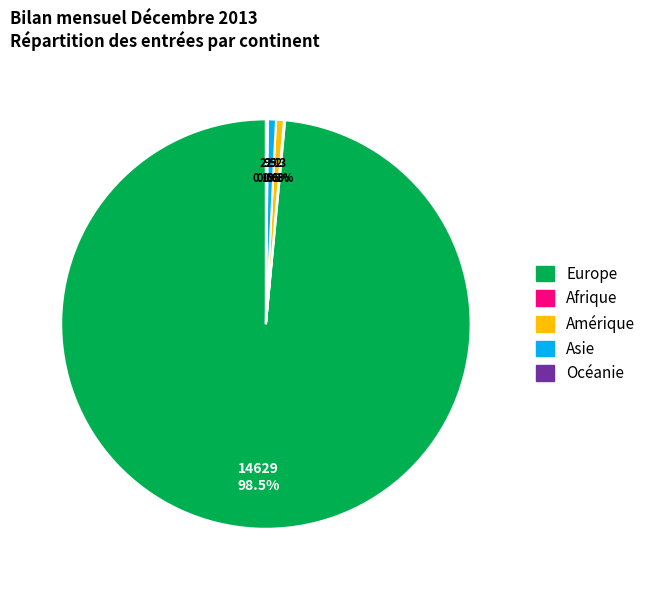

The Amérique slice represents 1% of the pie. True or false?

True